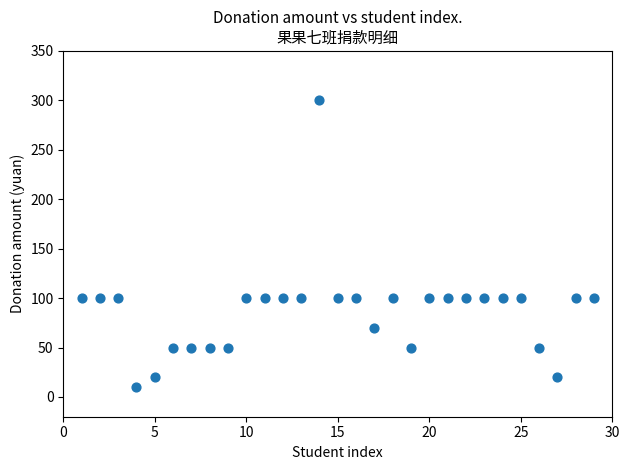

What is the range of Y values (max minus min)?

290